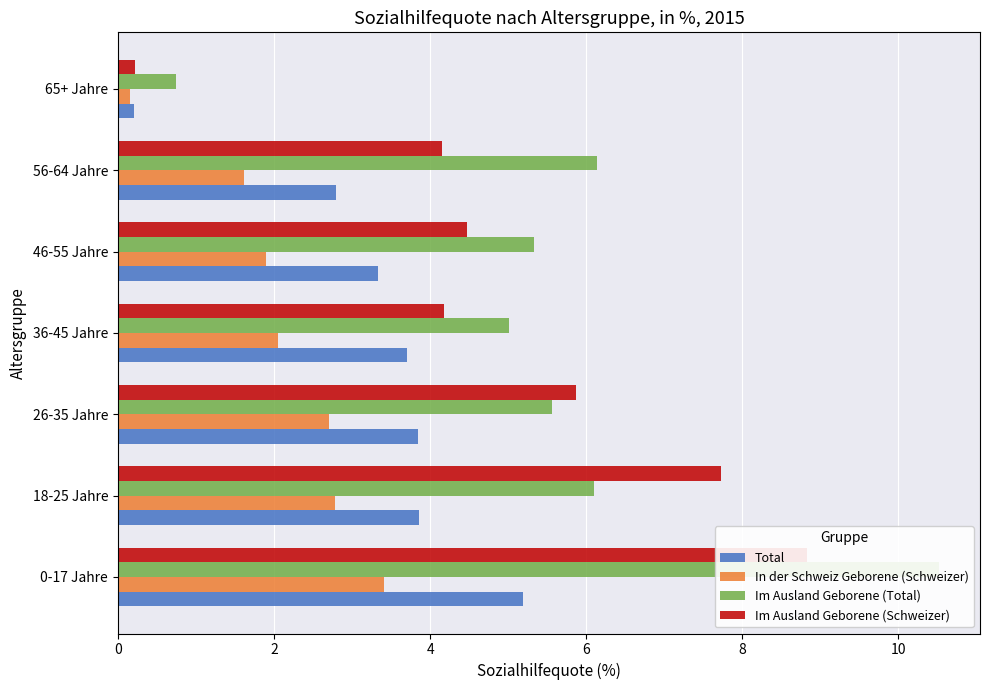

Are the bars horizontal?

Yes